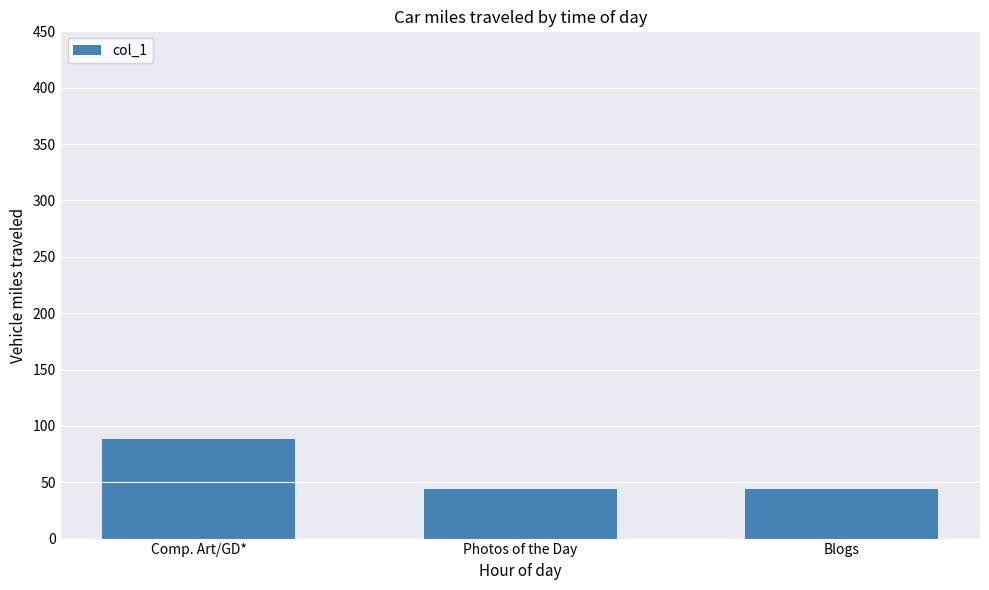

Count the values in the range 44 to 88.

3